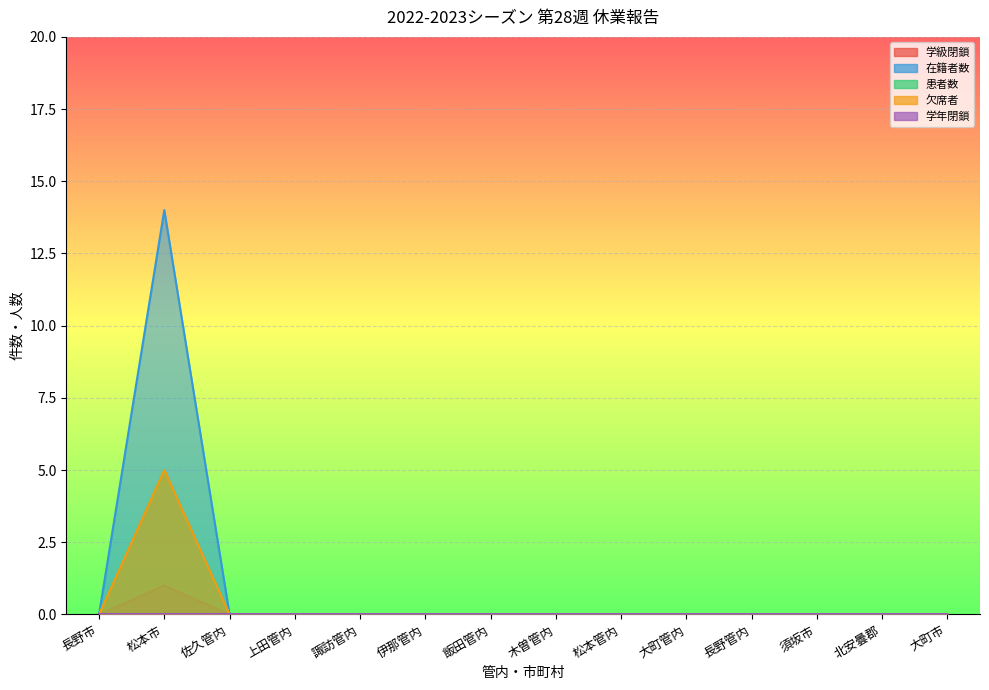

In 学級閉鎖, how many points are higher than both neighbors (excluding endpoints)?

1